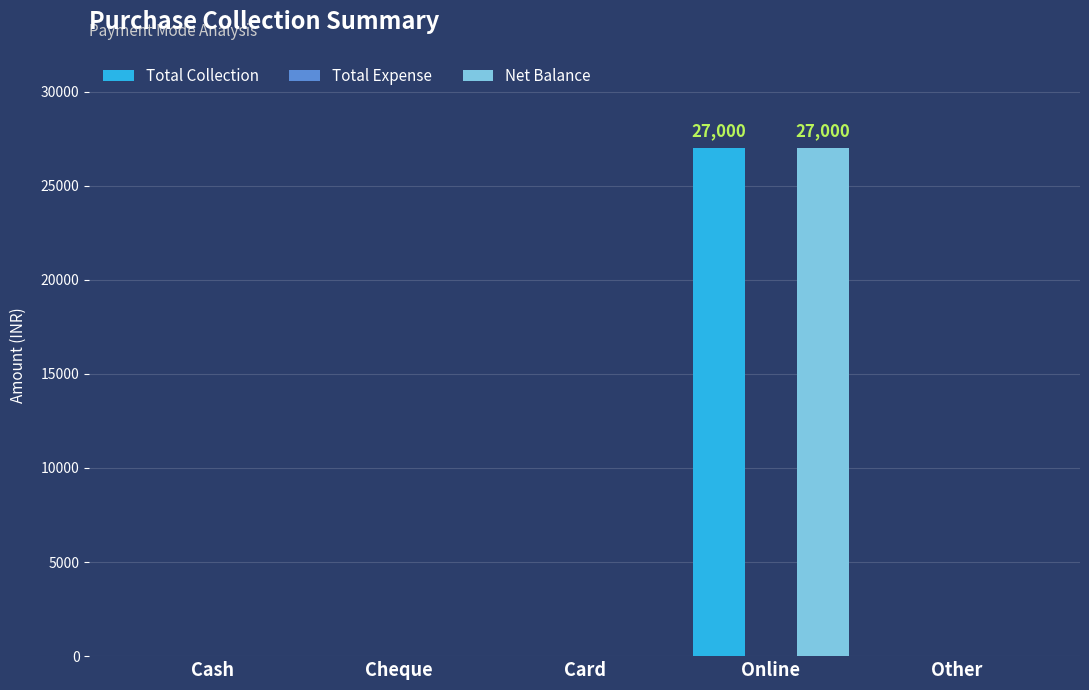

Is it true that Total Collection equals 17720 at Cheque?

False